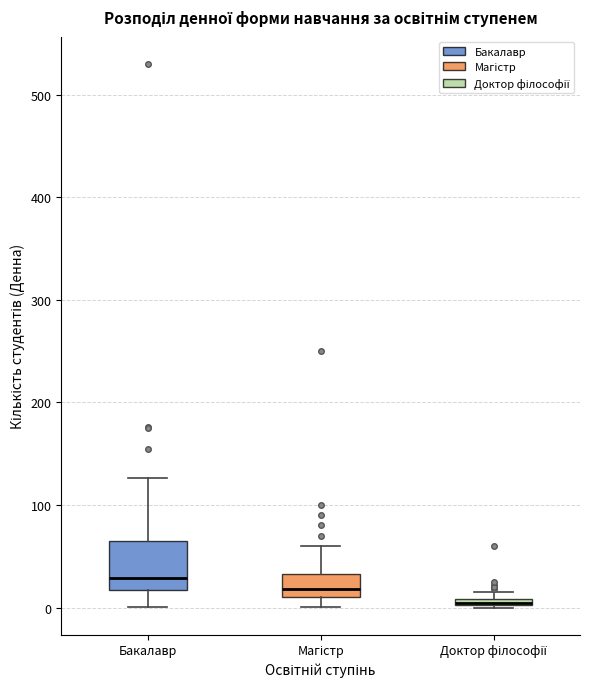

Where does the median line of the box for Магістр sit on the y-axis? The values are not printed on the chart, so give them approximately, as read against the axis.

20